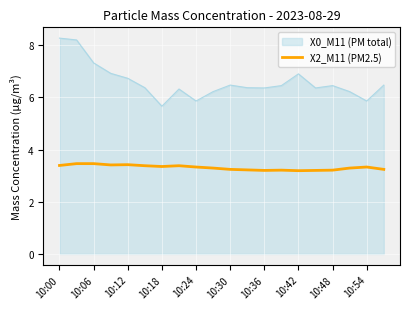

What is the difference between the maximum and minimum values in the X2_M11 (PM2.5) series?

0.3